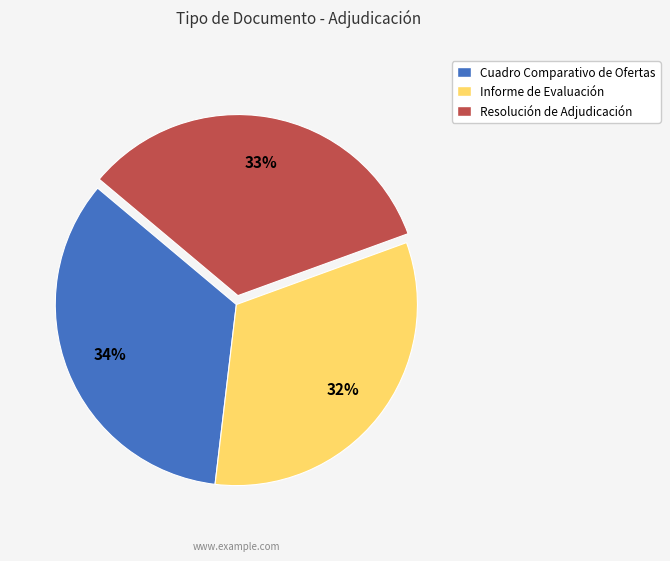

To the nearest percent, what is the average slice percentage?

33%